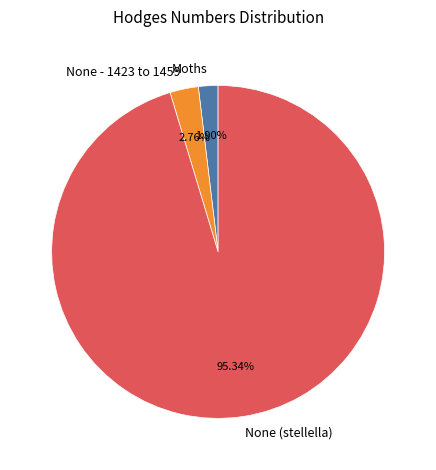

To the nearest percent, what portion does Moths represent?

2%